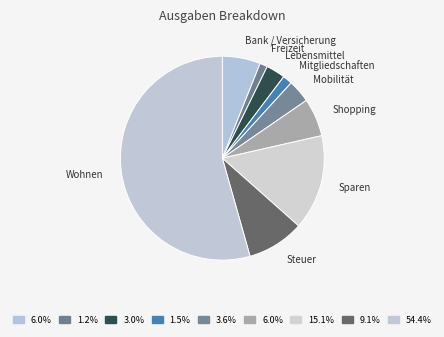

Which category has the biggest portion of the pie?

Wohnen